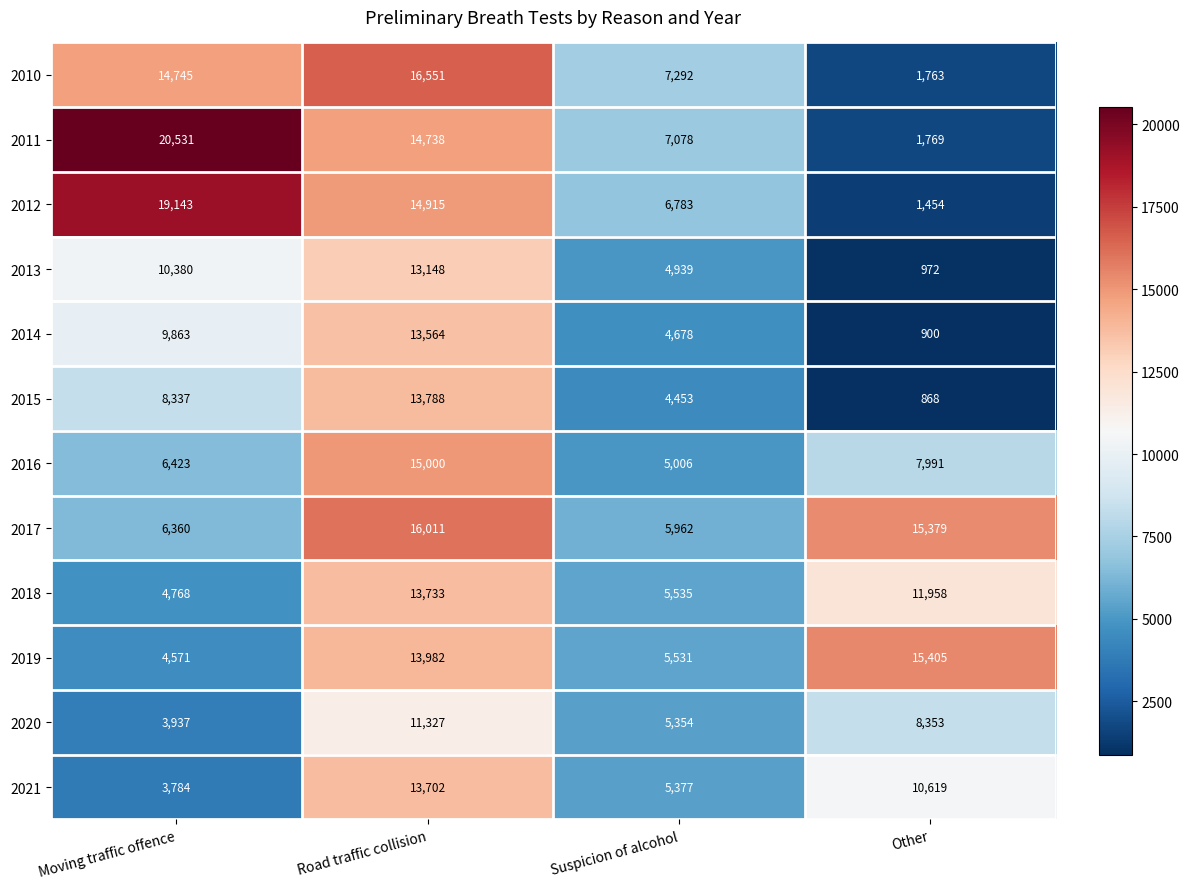

What is the difference between the maximum and minimum values in the 2020 series?

7390